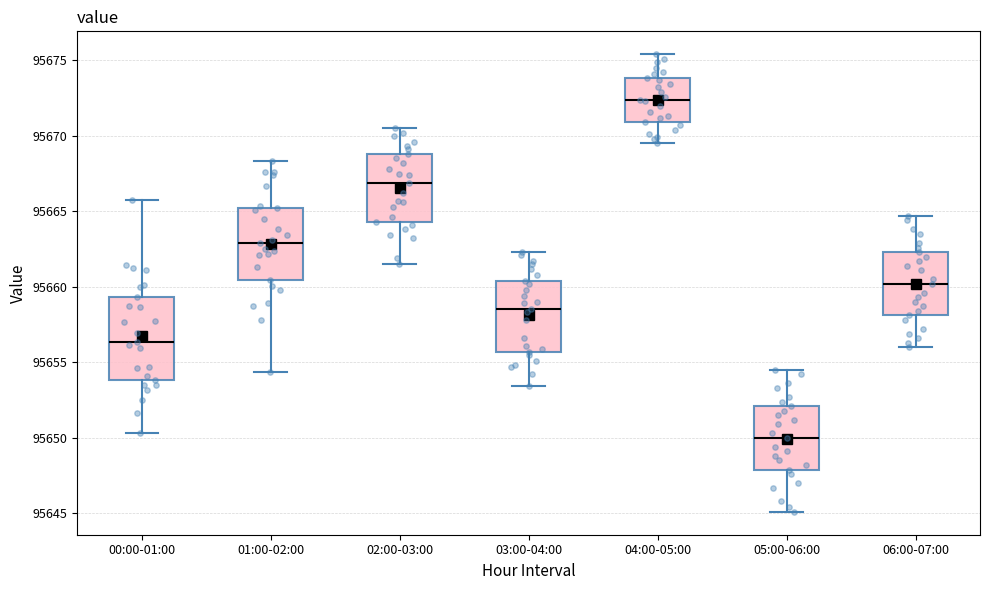

Where is the upper edge of the box for 06:00-07:00 on the y-axis? The values are not printed on the chart, so give them approximately, as read against the axis.

95662.5